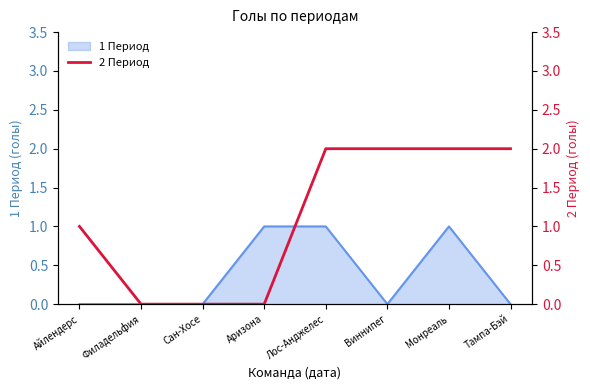

True or false: 1 Период has a value of -1 at Айлендерс.

False